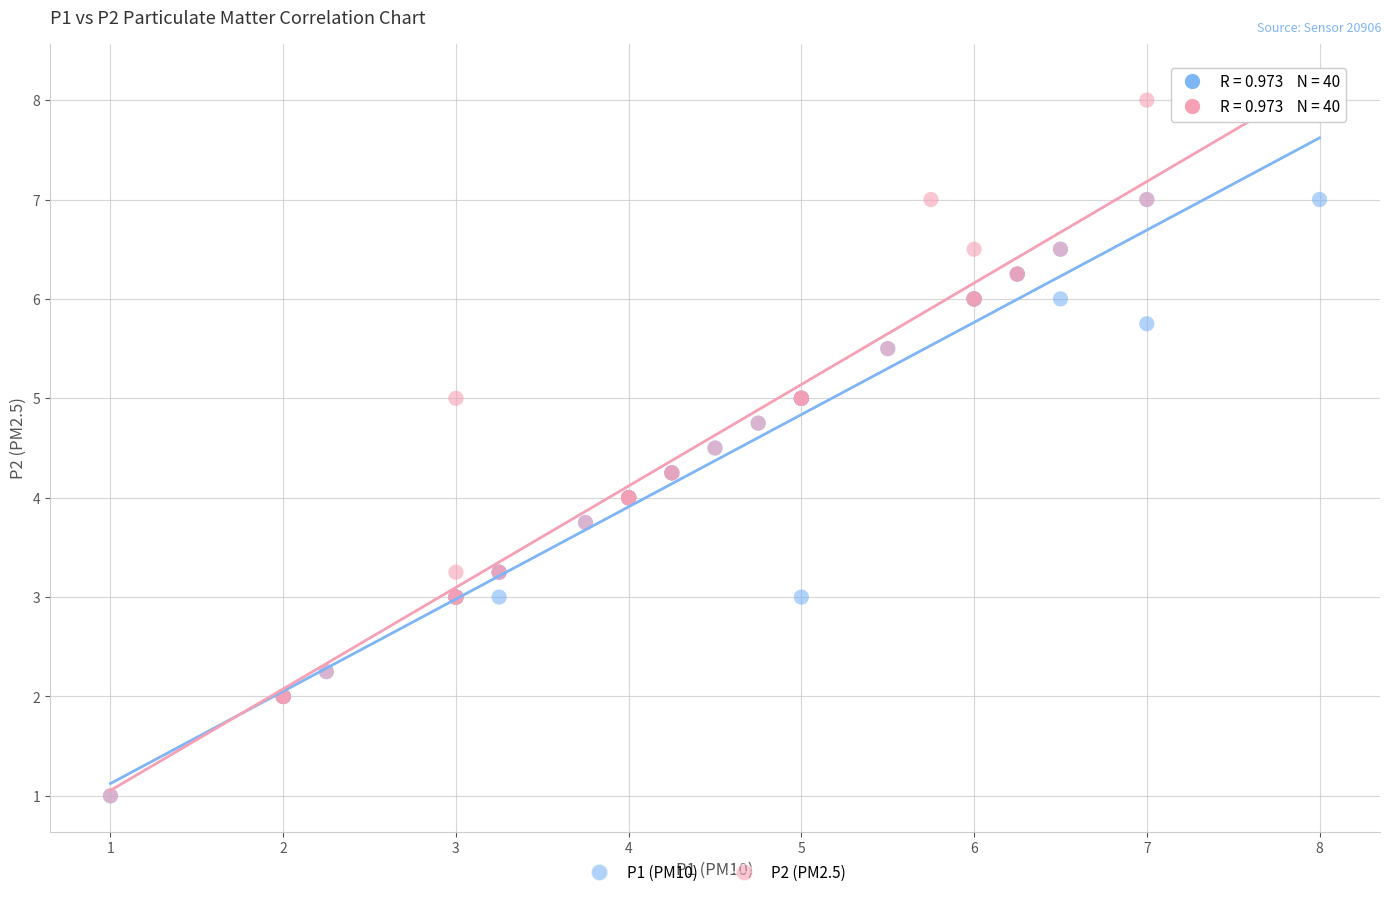

What are all the series names shown in the legend?

P1 (PM10), P2 (PM2.5)